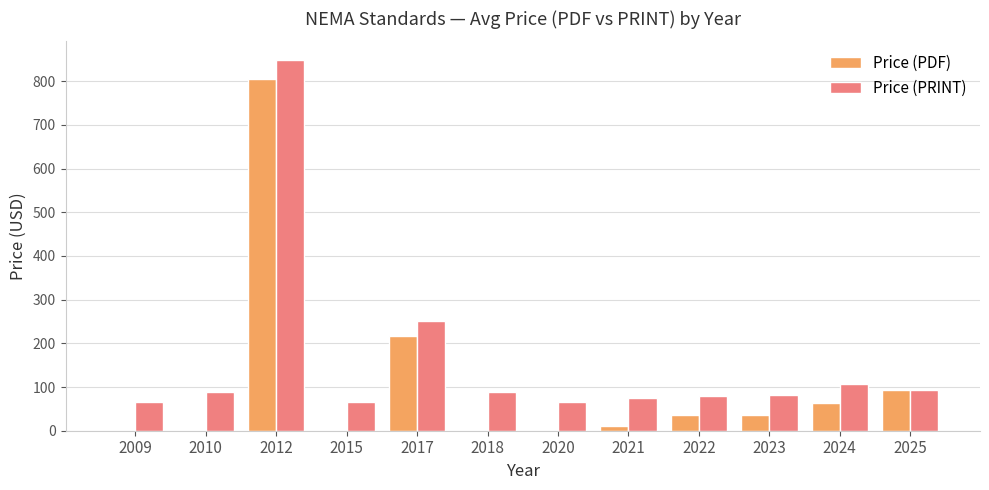

How many groups of bars are there?

12